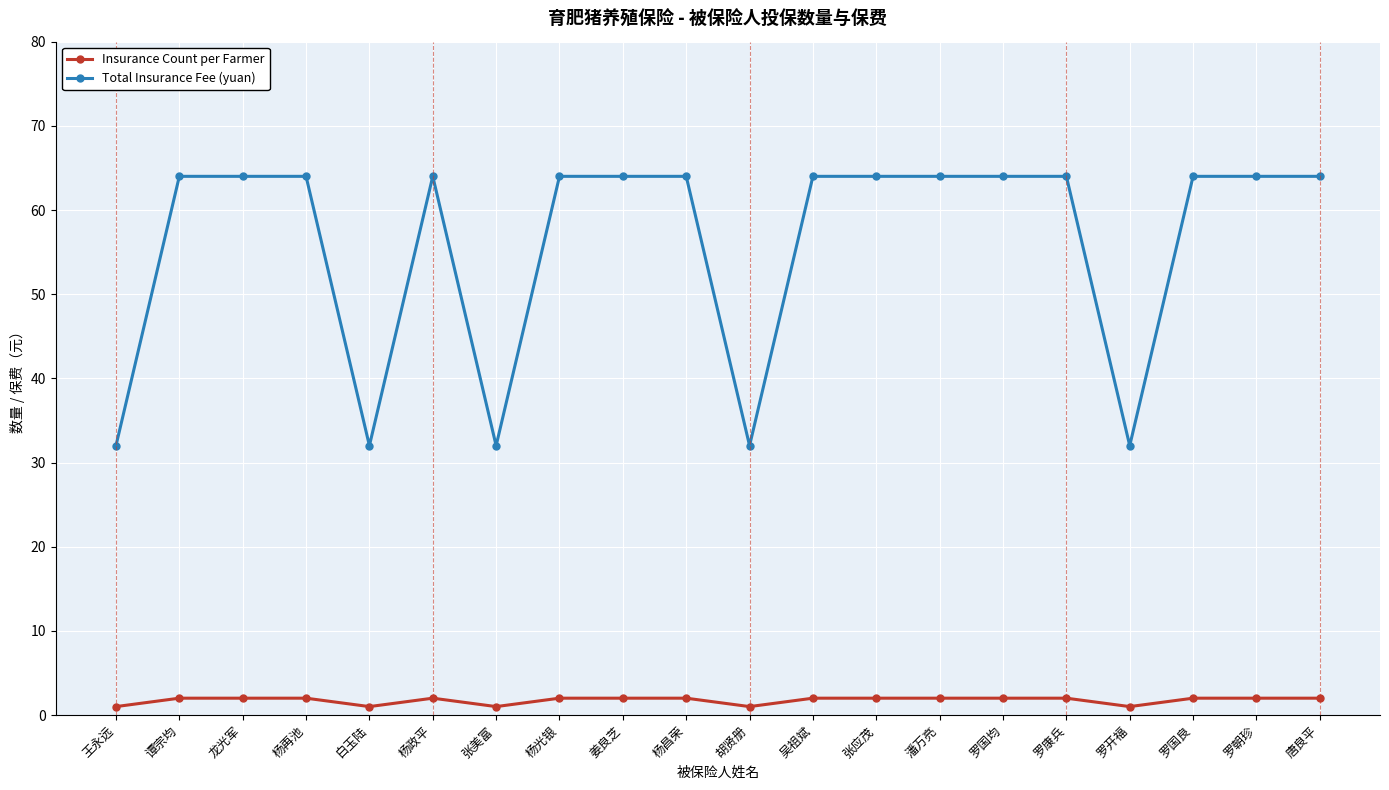

List the series in order of their peak value, highest first.

Total Insurance Fee (yuan), Insurance Count per Farmer